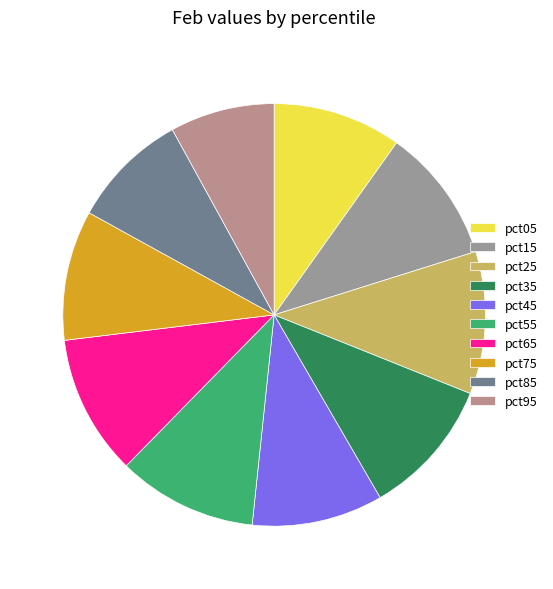

What is the largest slice in the pie chart?

pct25